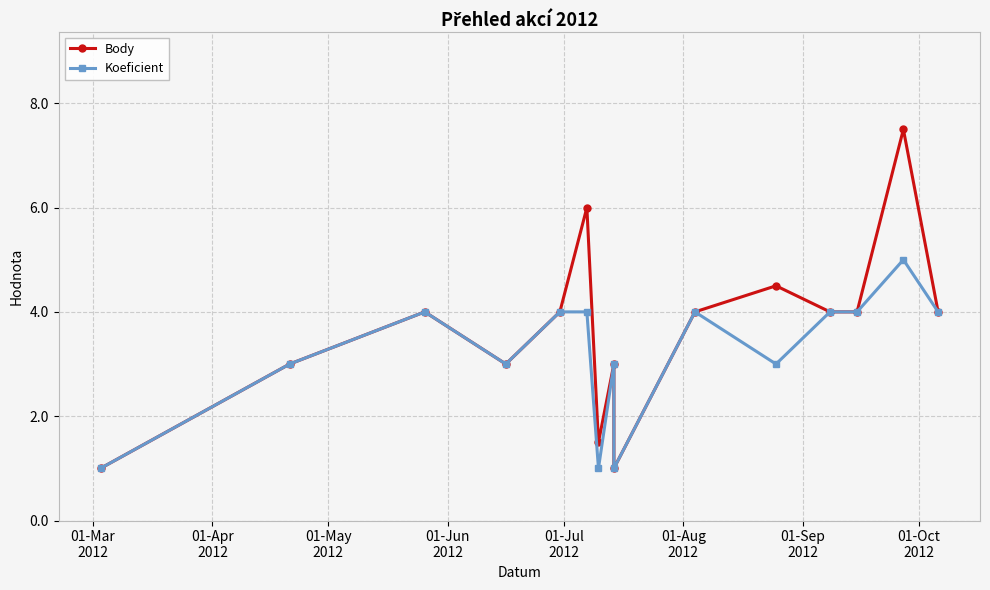

What position from the left is 01-Jul
2012?

5